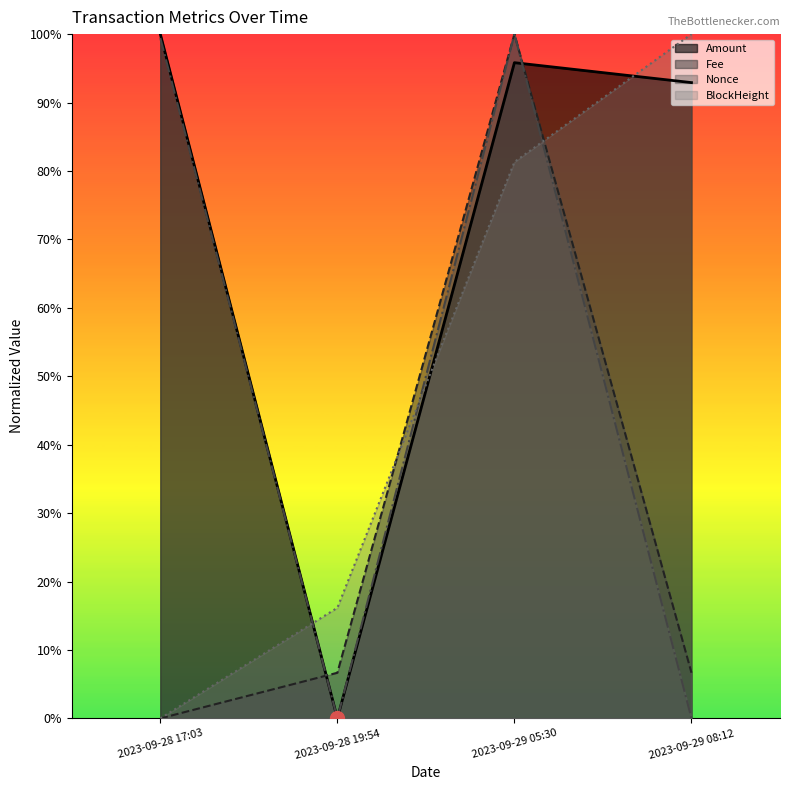

Where do Nonce and Amount first cross each other?

2023-09-29 05:30 and 2023-09-29 08:12